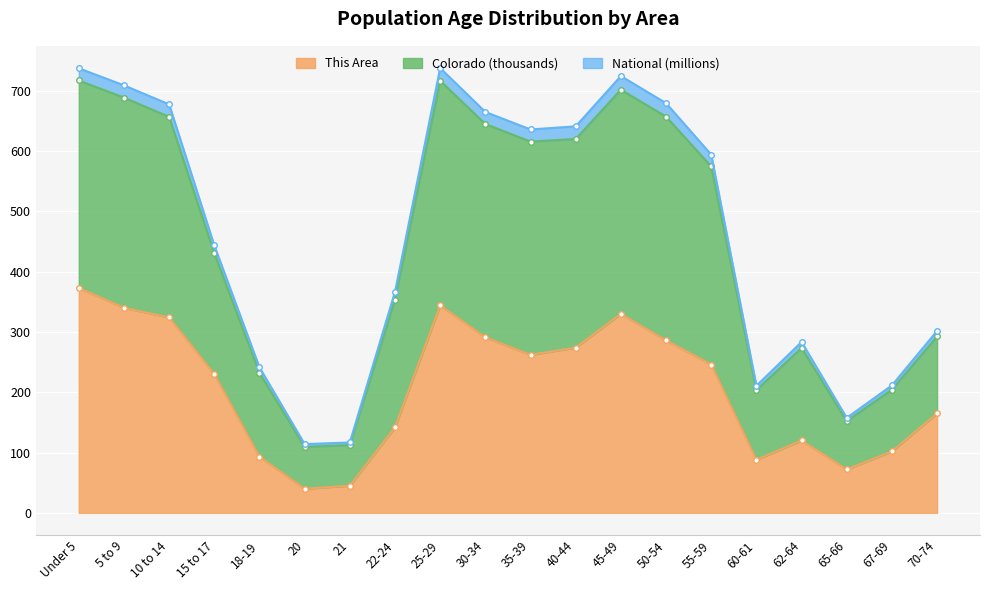

True or false: National line and This Area line cross at least once.

False